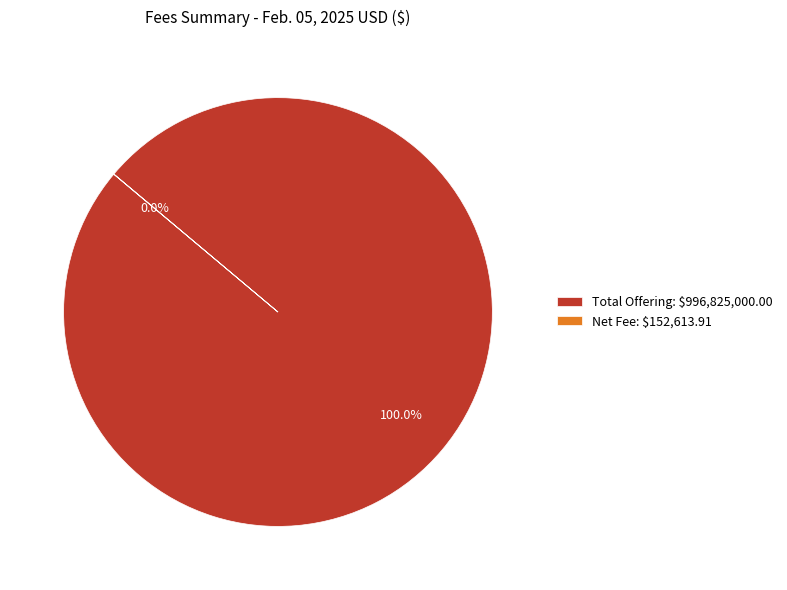

Does Total Offering account for over 50% of the chart?

Yes